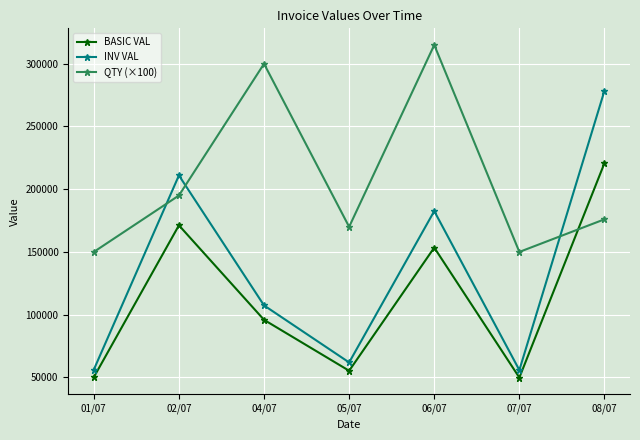

List the series in order of their peak value, highest first.

QTY (×100), INV VAL, BASIC VAL